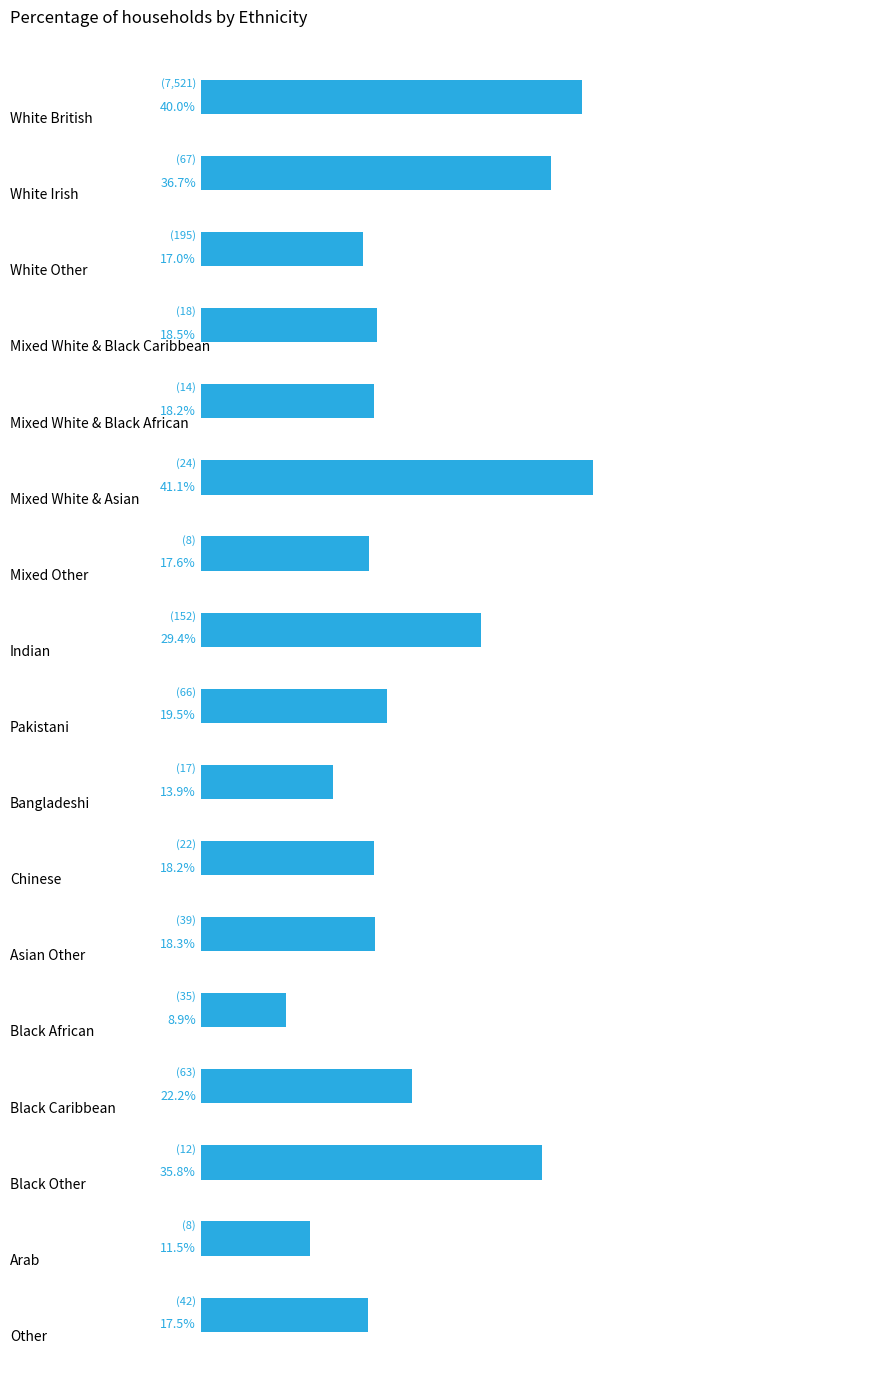

What is the maximum value shown in the chart?

41.1